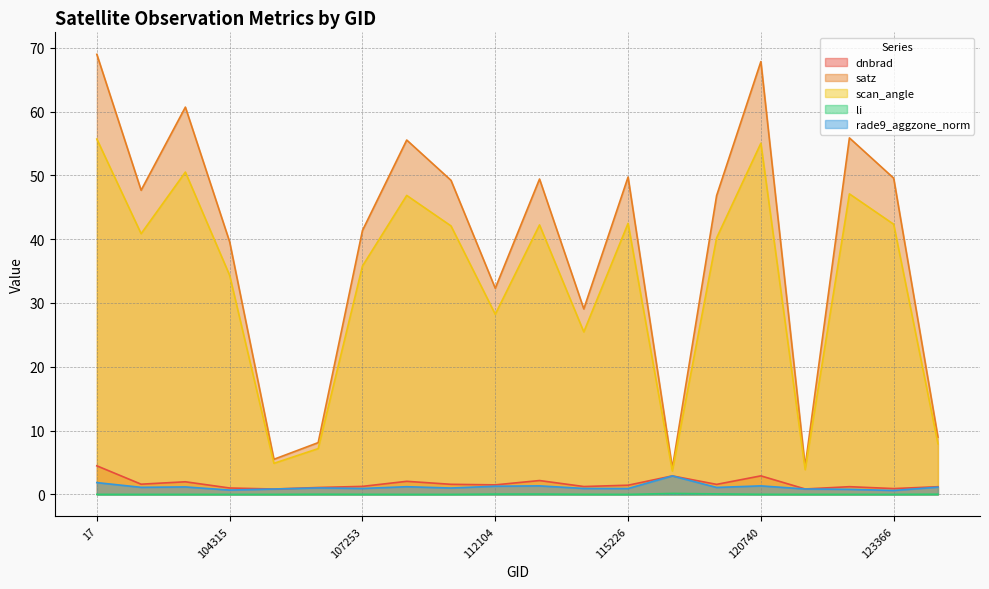

What is the value of the satz point at the 2nd from the left?

47.7